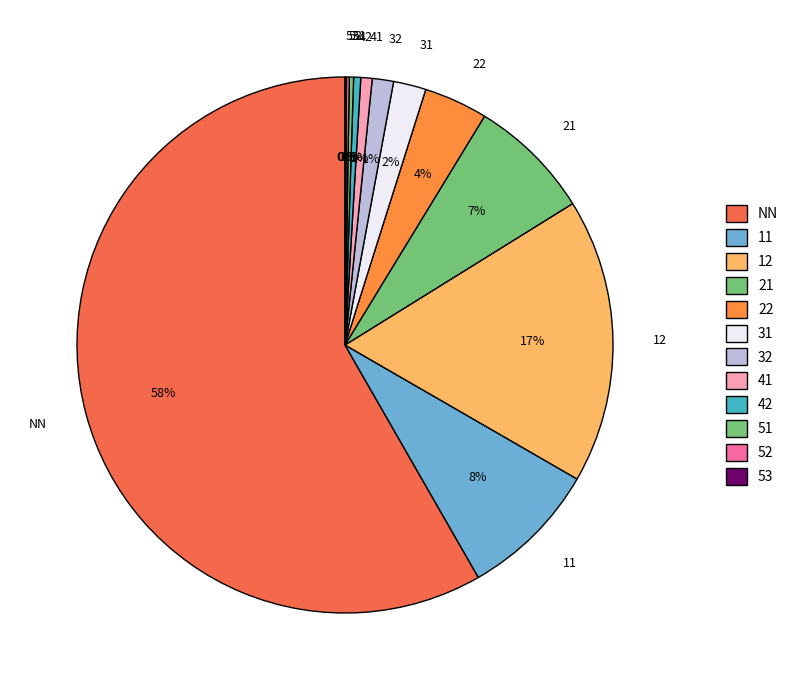

Is 31 the majority of the pie?

No